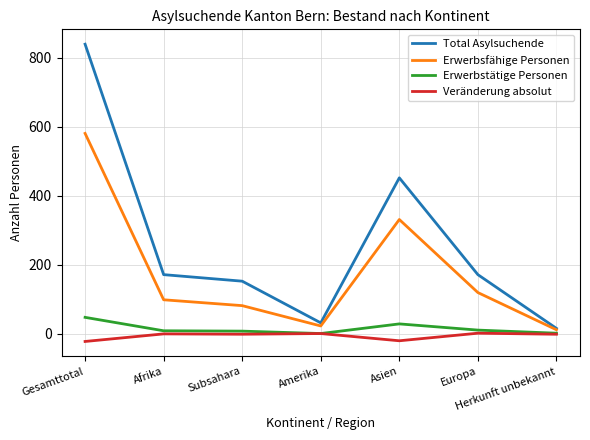

At which category is the sum across all series the highest?

Gesamttotal